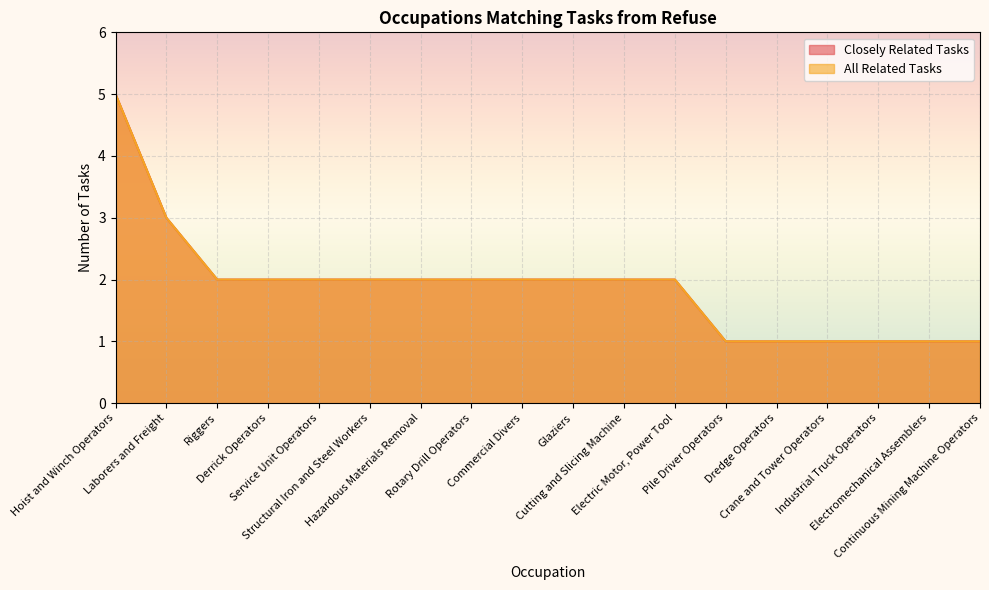

How many All Related Tasks values are between 1 and 2?

16